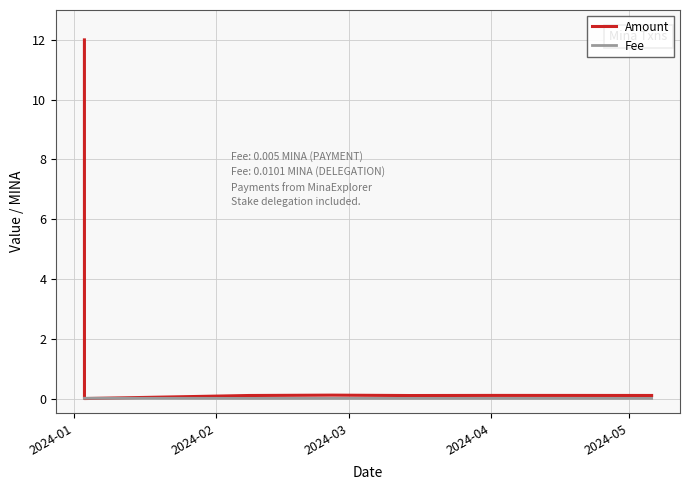

Does the chart have visible grid lines?

Yes